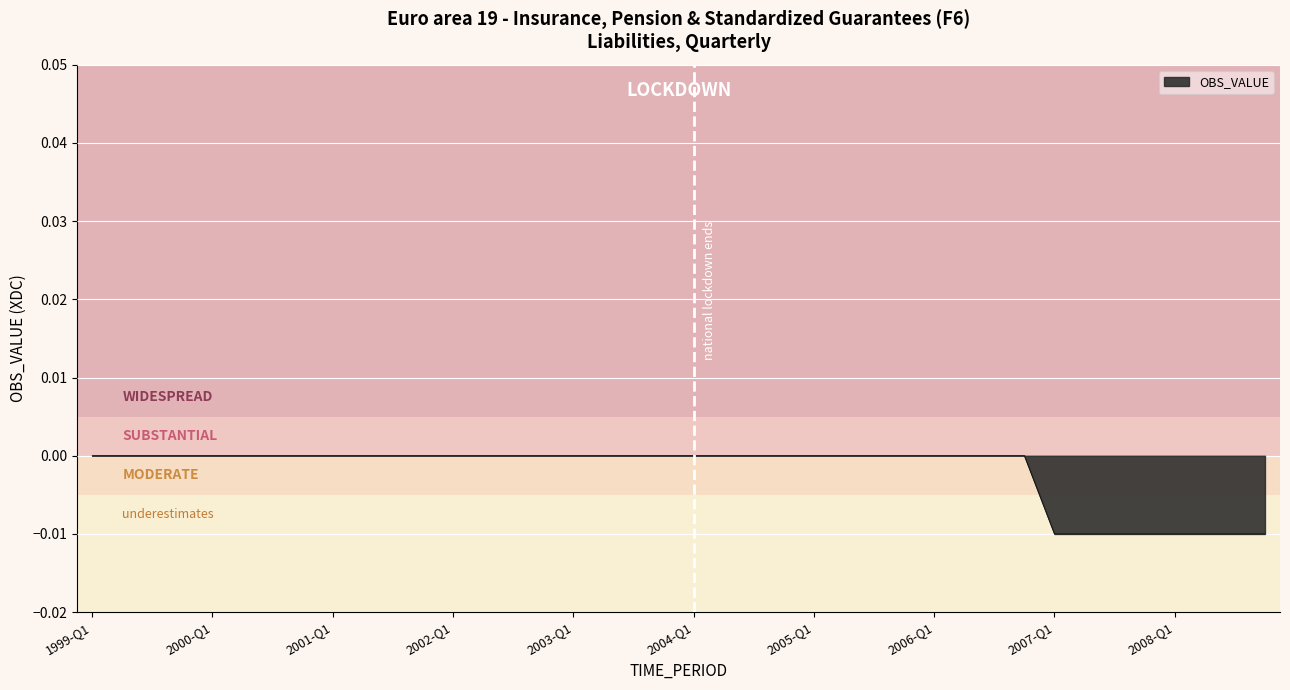

Where is the data nearest to the value 0?

1999-Q1